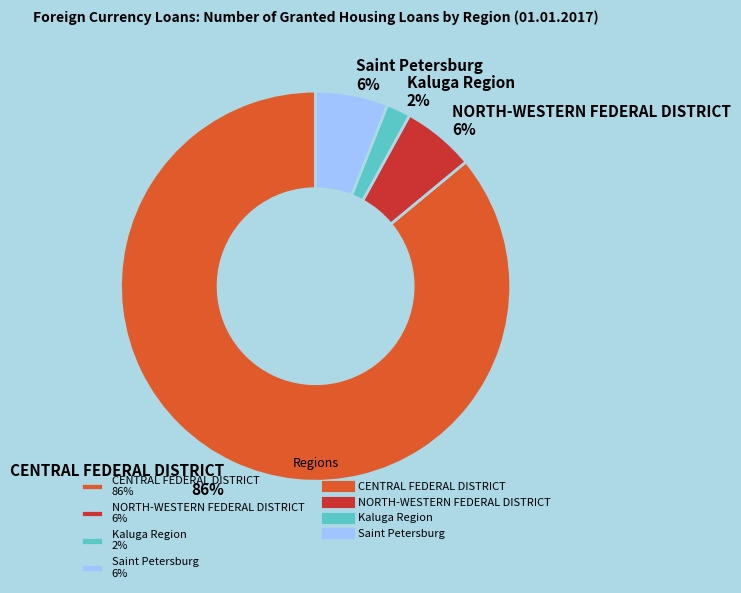

How many segments does this pie chart have?

4